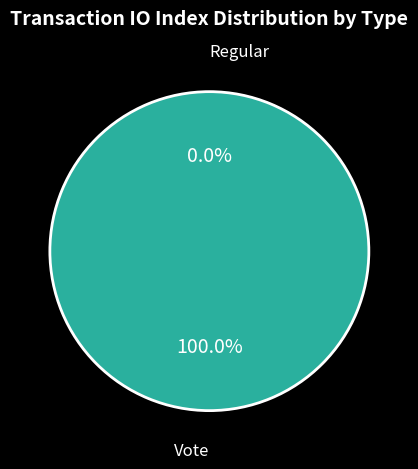

What is the smallest slice in the pie chart?

Regular